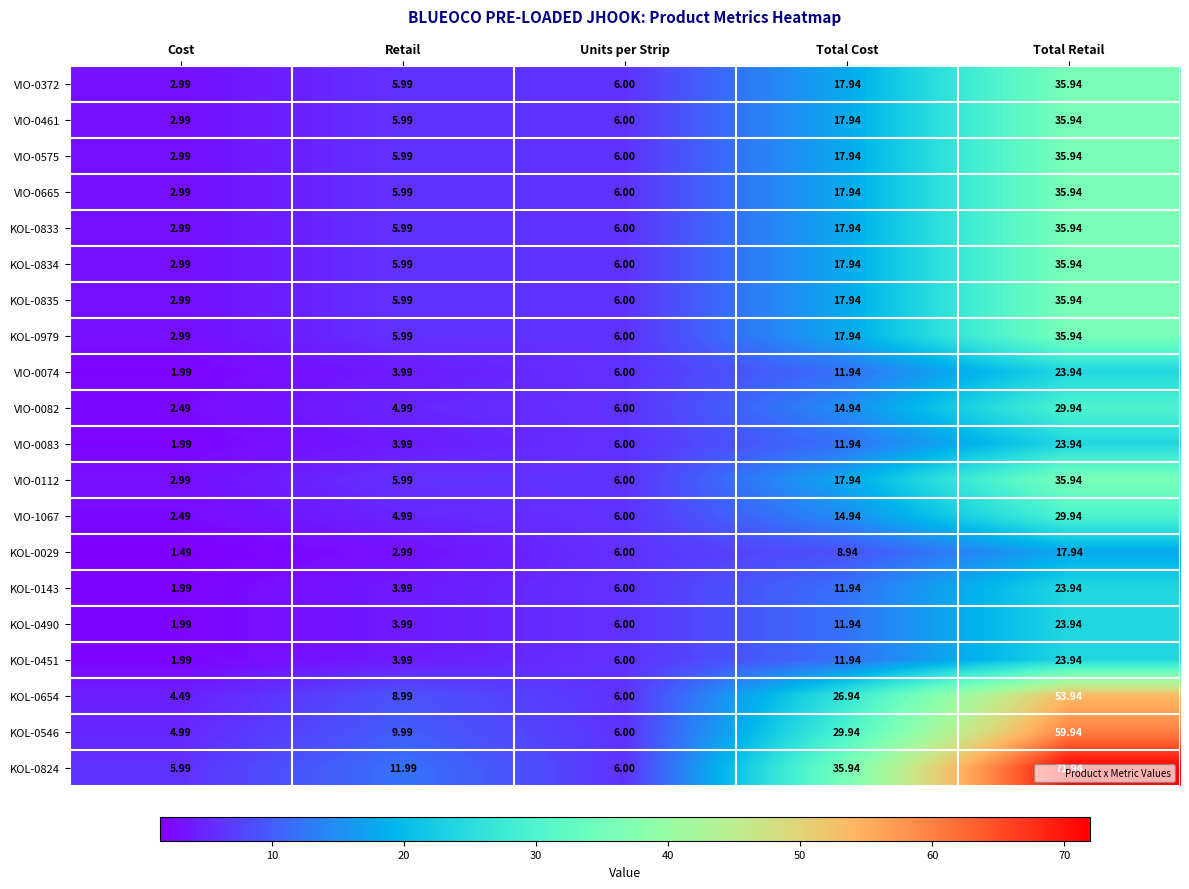

Is the value of KOL-0029 at Retail greater than the value of KOL-0833 at Units per Strip?

No